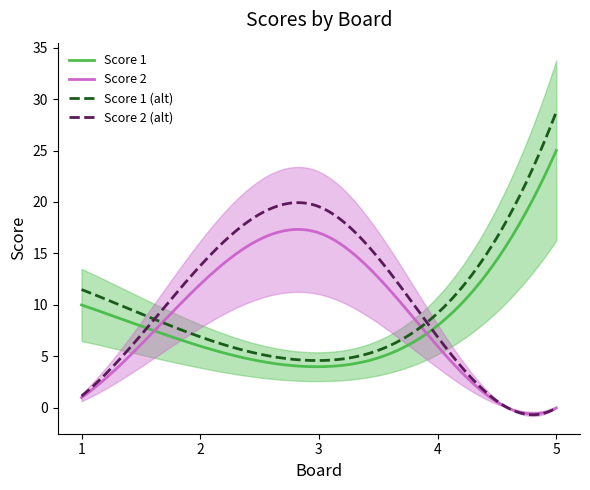

In Score 1, how many points are lower than both neighbors (excluding endpoints)?

1